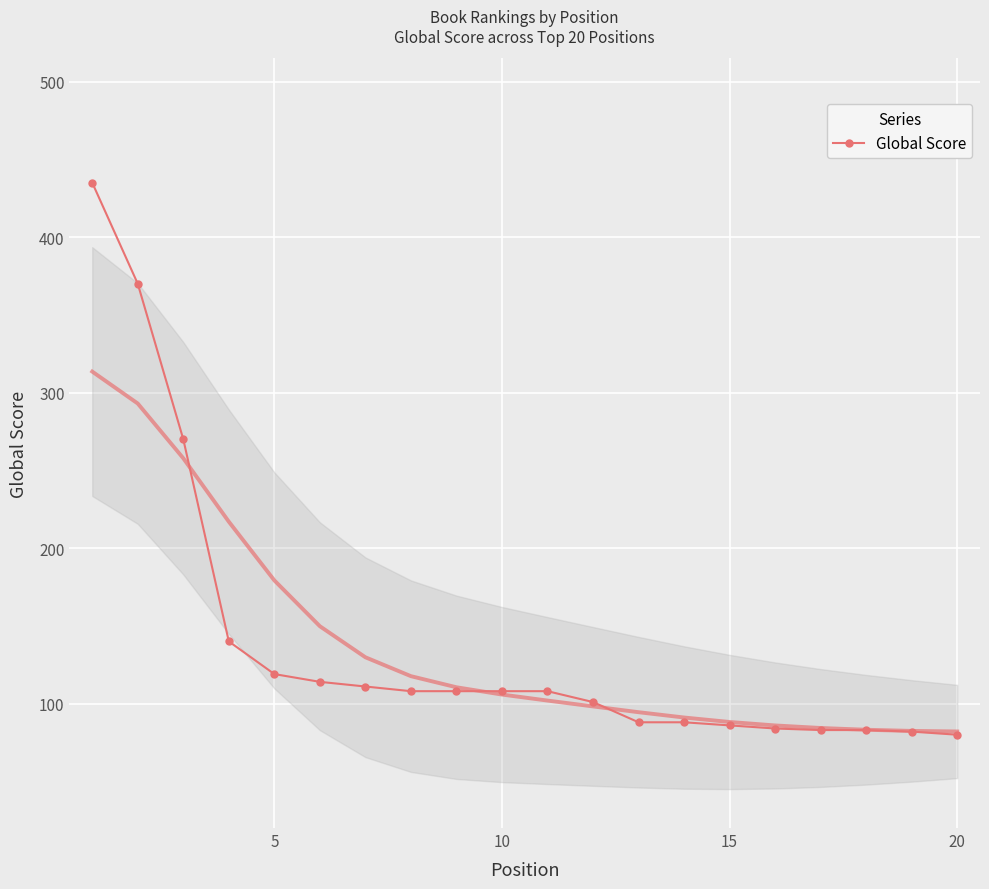

How many lines are shown in the chart?

1